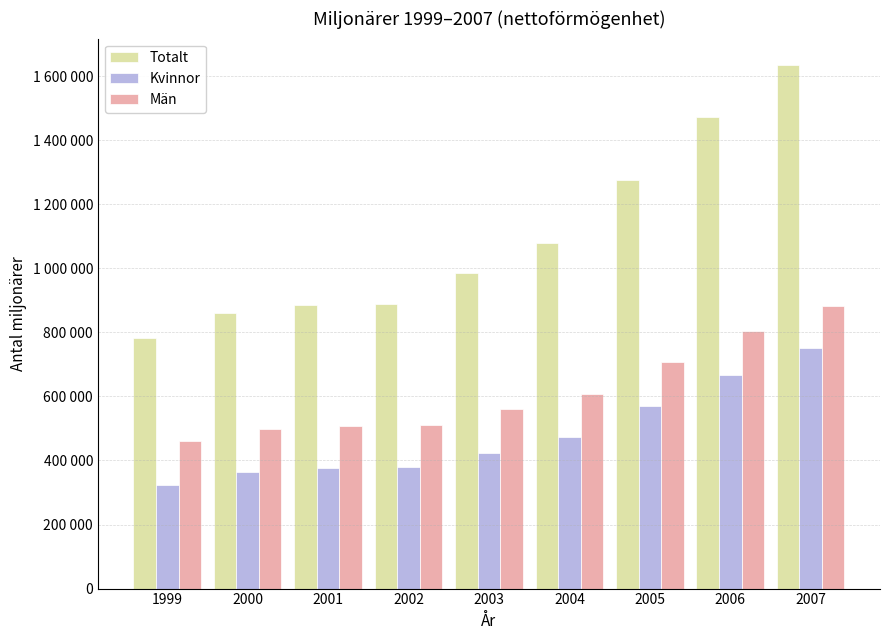

Reading right to left, what are all the values shown in this chart?

Totalt: 1635769	1474023	1277332	1079691	984421	887755	885134	861711	783342
Kvinnor: 752466	668158	569402	472551	424446	378429	377010	364638	323273
Män: 883303	805865	707930	607140	559975	509326	508124	497073	460069